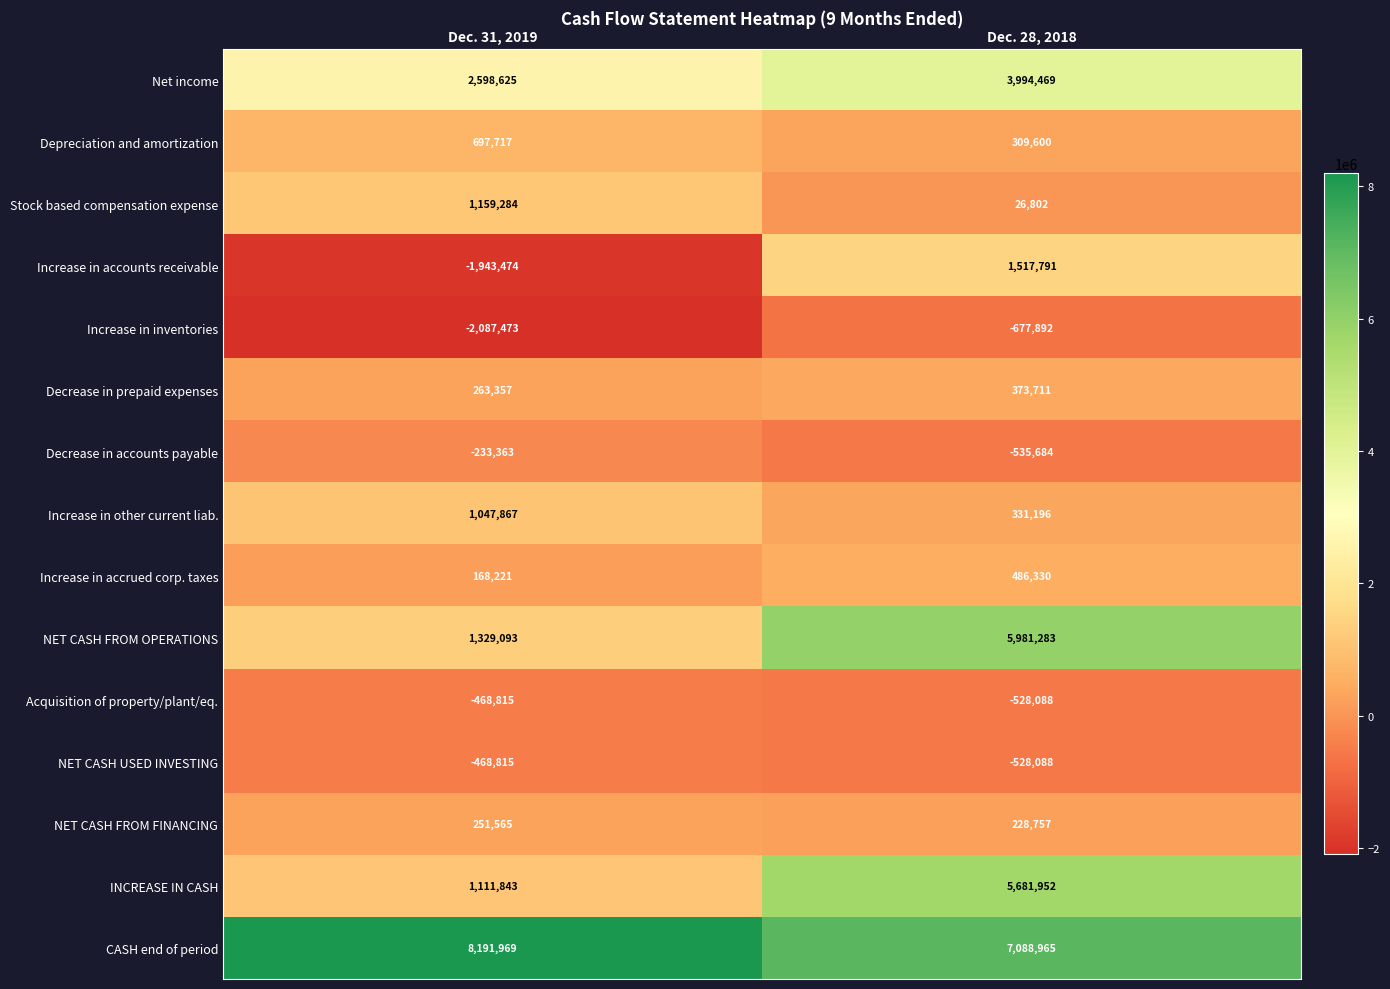

What is the sum of all Net income values?

6593094